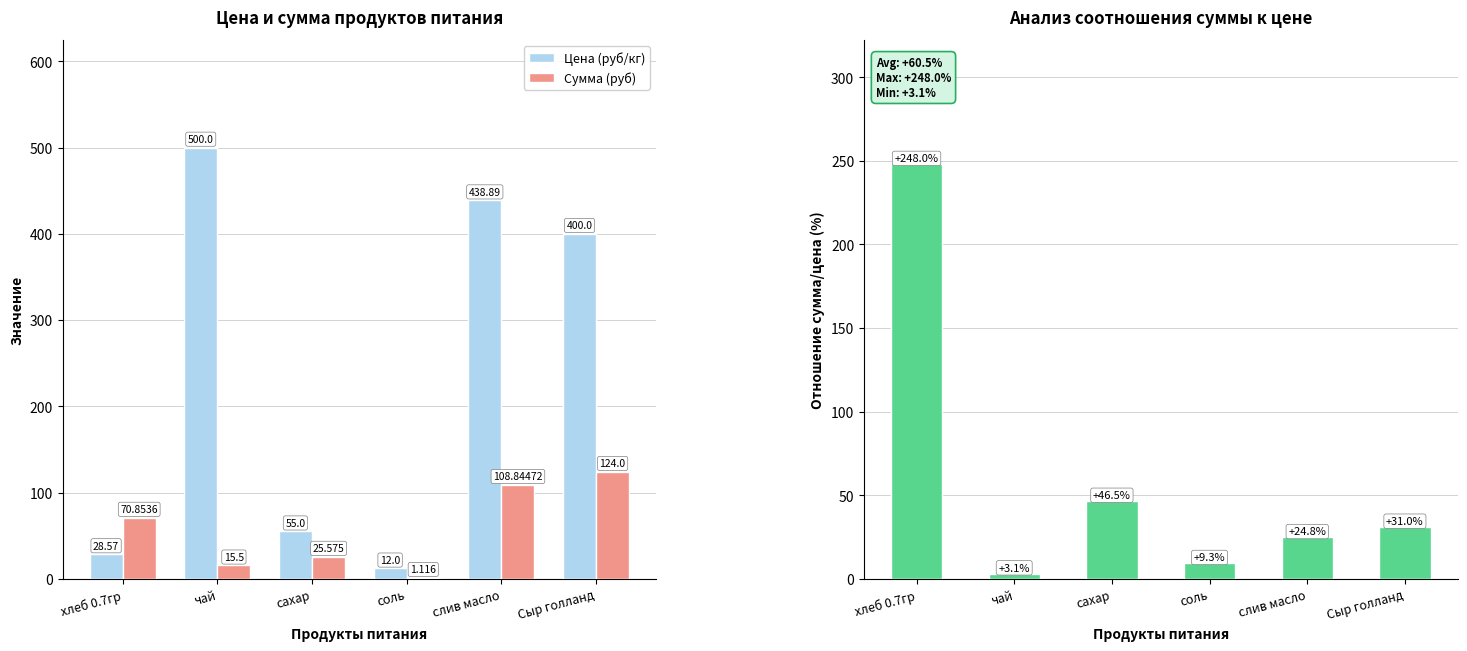

How many data points in Сумма (руб) are above 70?

3